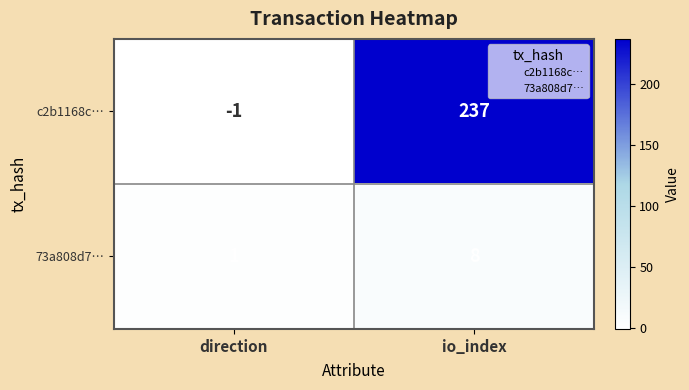

Where is 73a808d7… nearest to the value 4?

direction